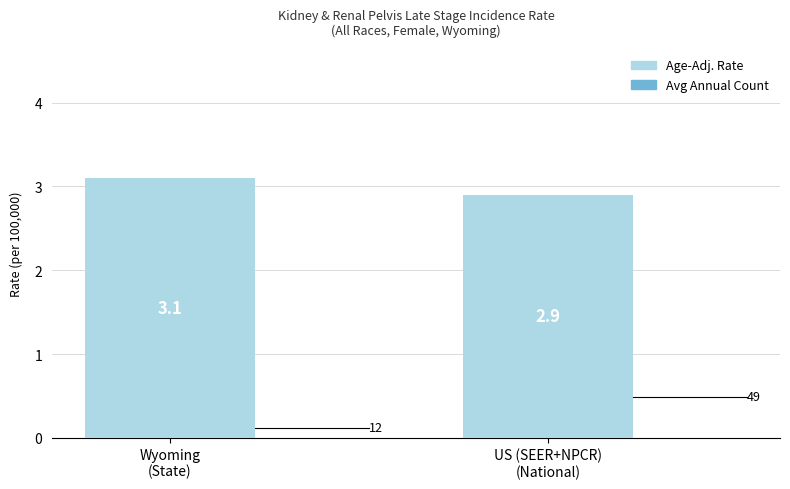

Reading left to right, list all the values displayed in this chart.

3.1	2.9